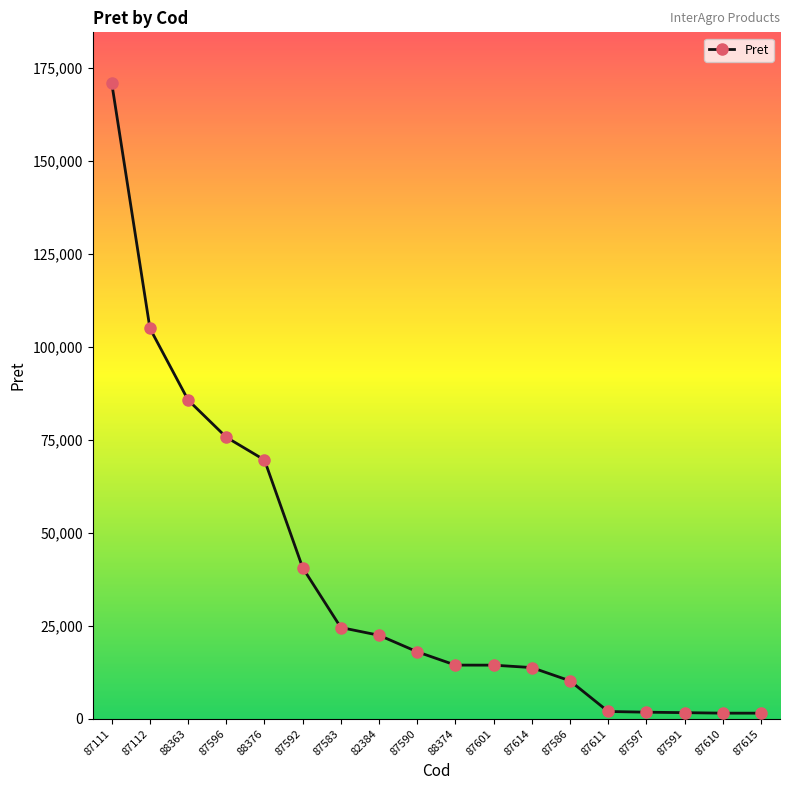

How many data points are less than 18015?

9